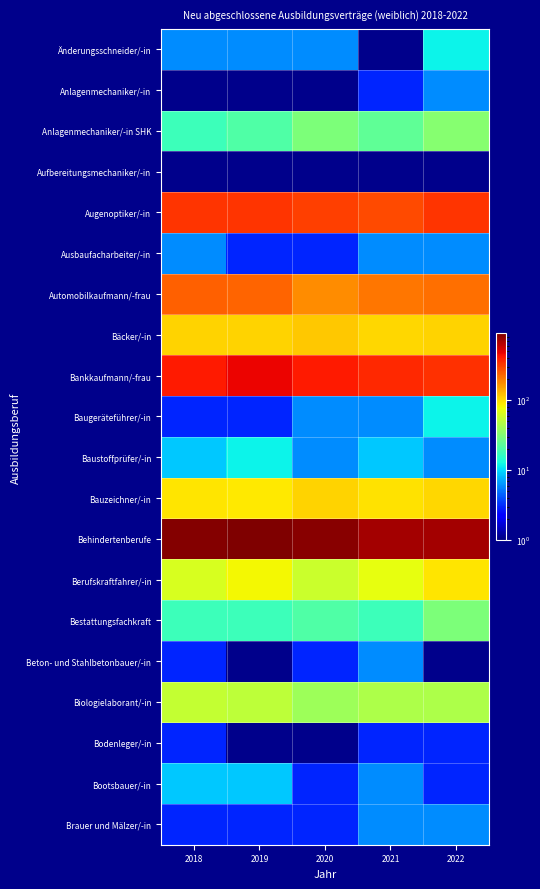

List the series in order of their peak value, highest first.

Behindertenberufe, Bankkaufmann/-frau, Augenoptiker/-in, Automobilkaufmann/-frau, Bäcker/-in, Bauzeichner/-in, Berufskraftfahrer/-in, Biologielaborant/-in, Anlagenmechaniker/-in SHK, Bestattungsfachkraft, Änderungsschneider/-in, Baugeräteführer/-in, Baustoffprüfer/-in, Bootsbauer/-in, Anlagenmechaniker/-in, Ausbaufacharbeiter/-in, Beton- und Stahlbetonbauer/-in, Brauer und Mälzer/-in, Bodenleger/-in, Aufbereitungsmechaniker/-in